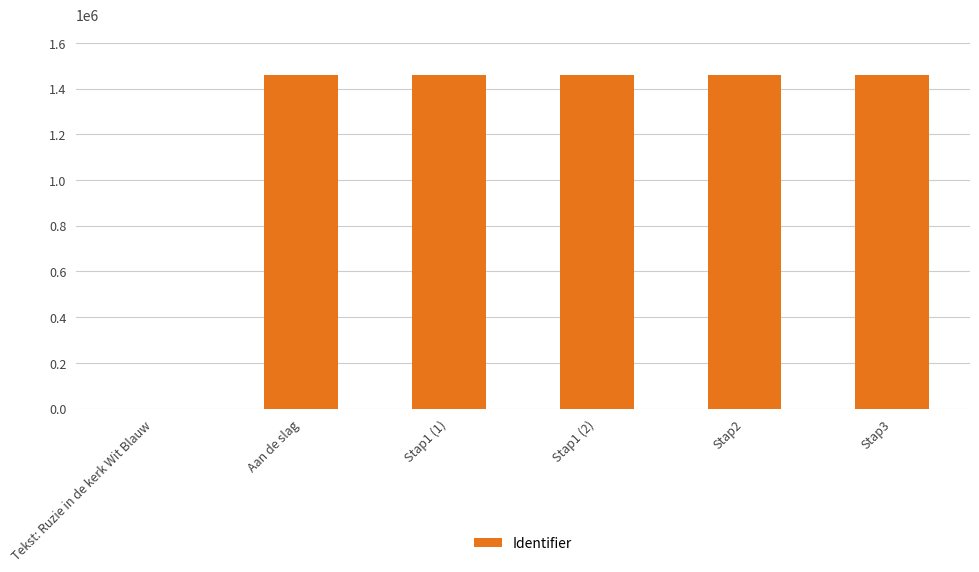

Count the number of data series in this chart.

1